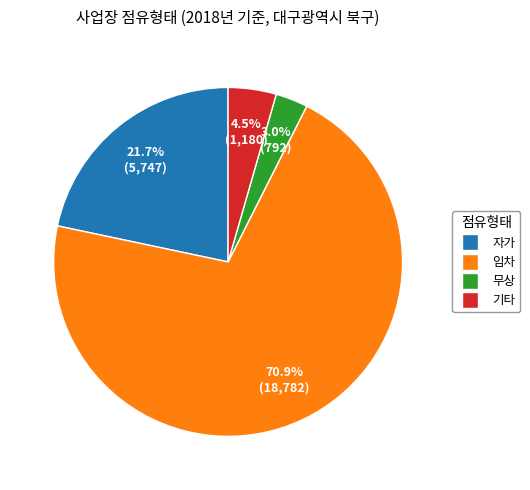

What is the ratio of the value at 기타 to the value at 무상?

1.5